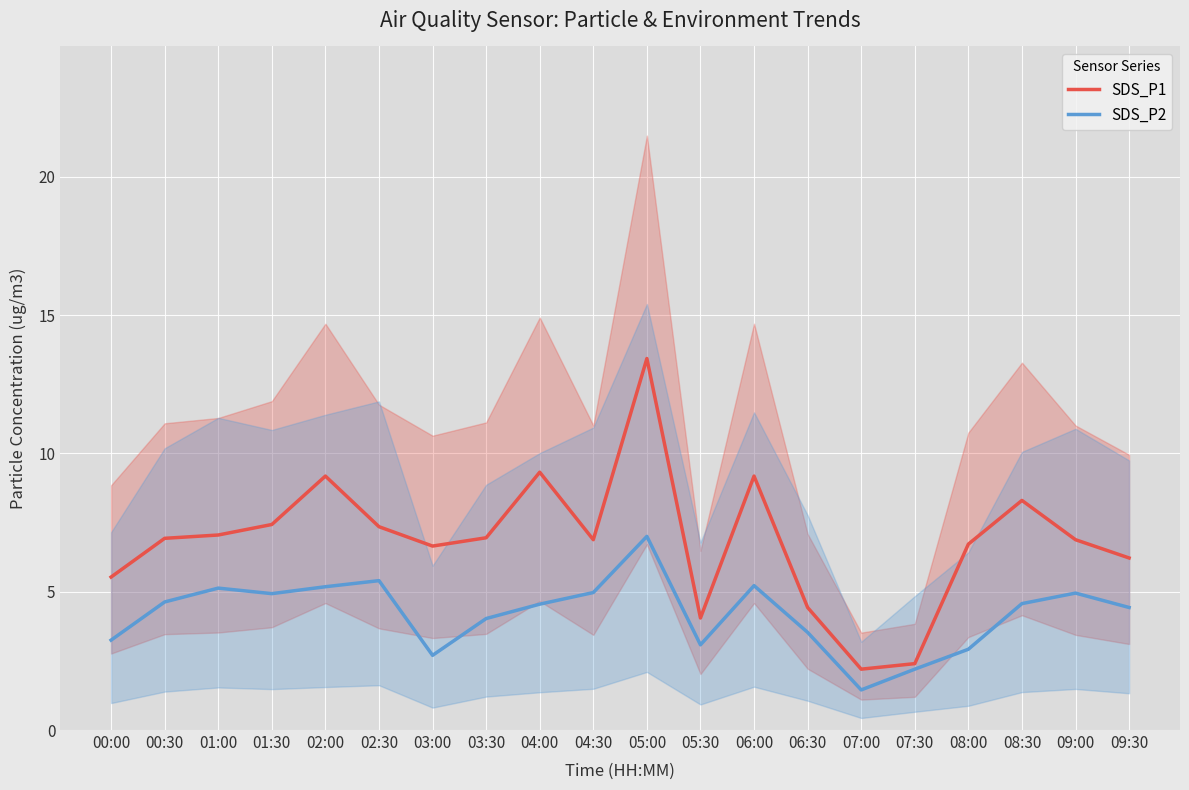

Reading left to right, list all the values displayed in this chart.

SDS_P1: 00:00=5.5	00:30=6.9	01:00=7.0	01:30=7.4	02:00=9.2	02:30=7.3	03:00=6.7	03:30=7.0	04:00=9.3	04:30=6.9	05:00=13.4	05:30=4.0	06:00=9.2	06:30=4.4	07:00=2.2	07:30=2.4	08:00=6.7	08:30=8.3	09:00=6.9	09:30=6.2
SDS_P2: 00:00=3.2	00:30=4.6	01:00=5.1	01:30=4.9	02:00=5.2	02:30=5.4	03:00=2.7	03:30=4.0	04:00=4.5	04:30=5.0	05:00=7.0	05:30=3.1	06:00=5.2	06:30=3.5	07:00=1.4	07:30=2.2	08:00=2.9	08:30=4.6	09:00=5.0	09:30=4.4